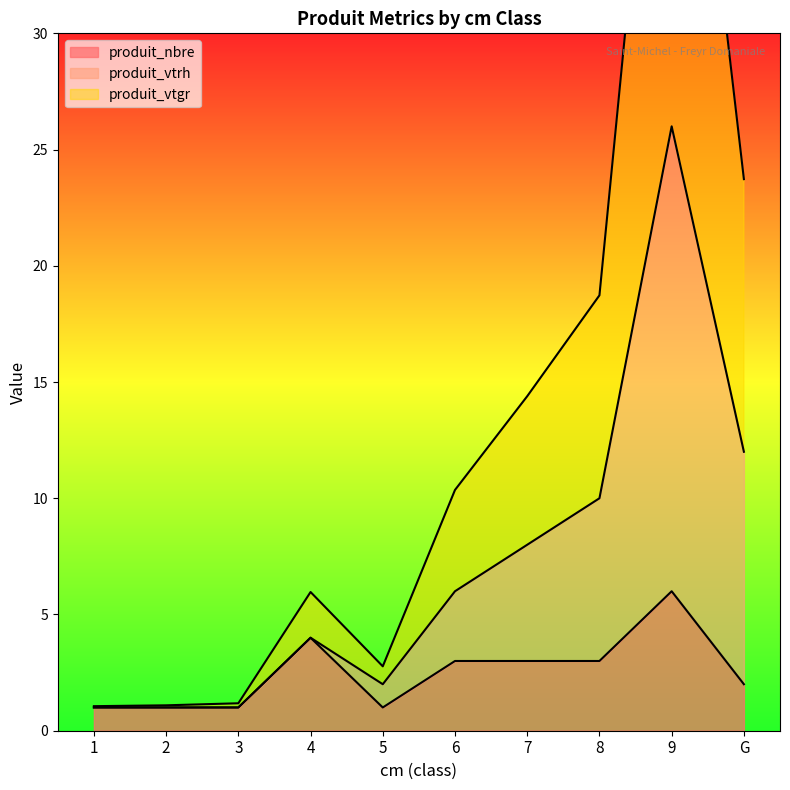

What is the lowest value of the produit_nbre series?

1